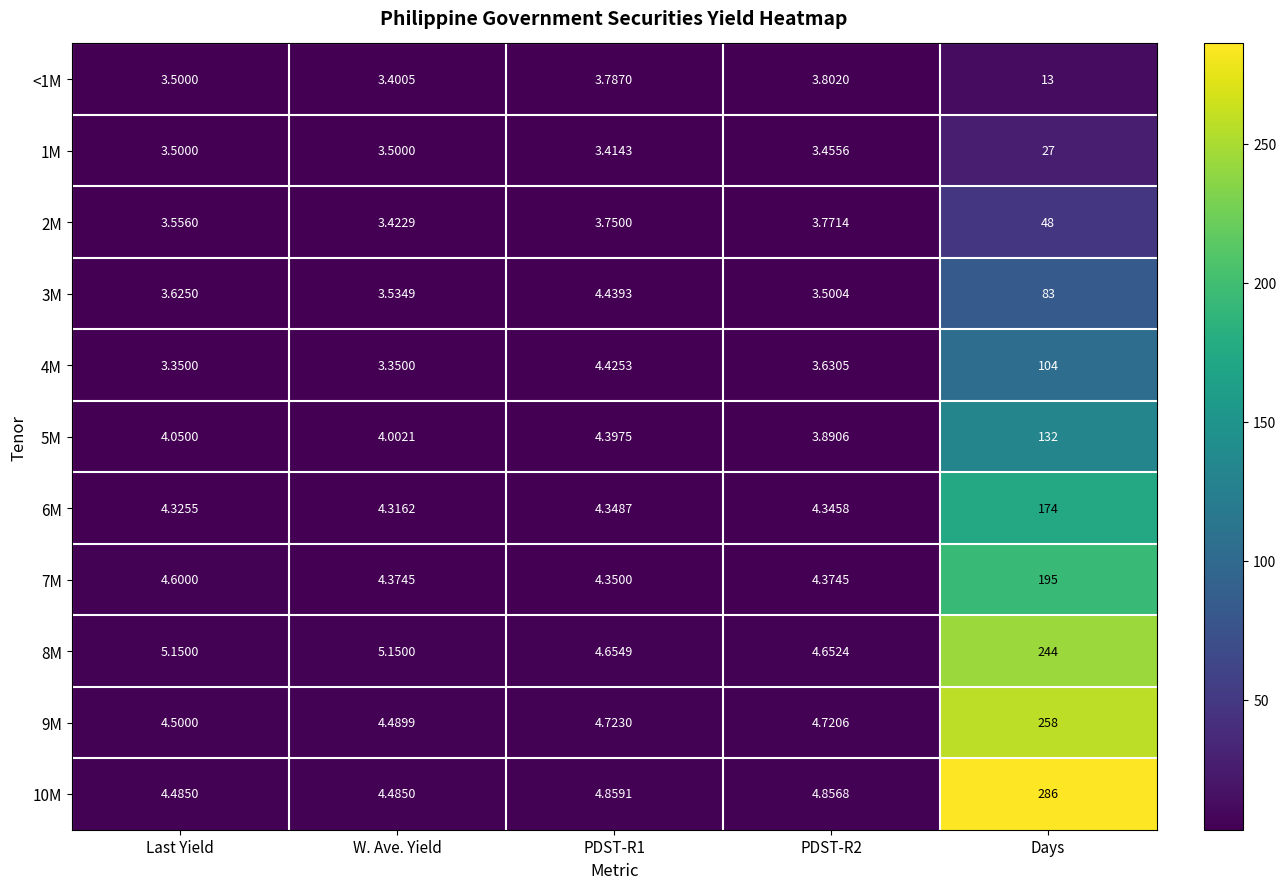

At which label does 7M reach its peak?

Days